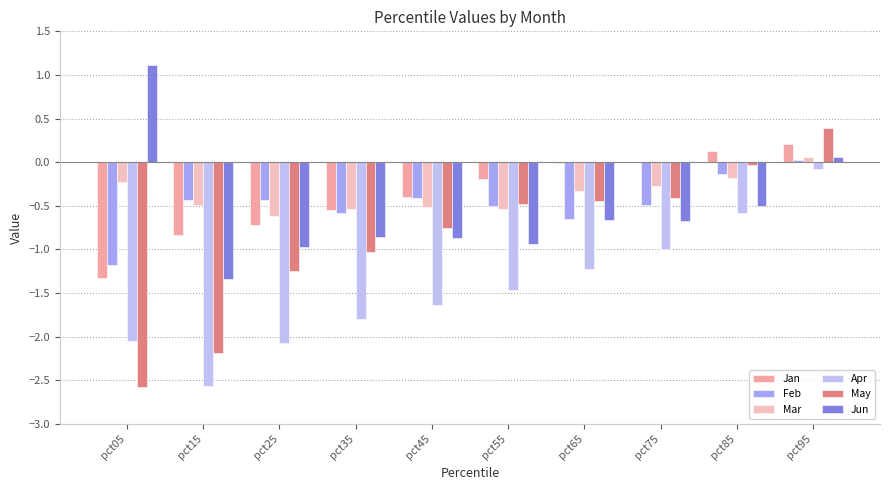

Does the chart contain stacked bars?

No